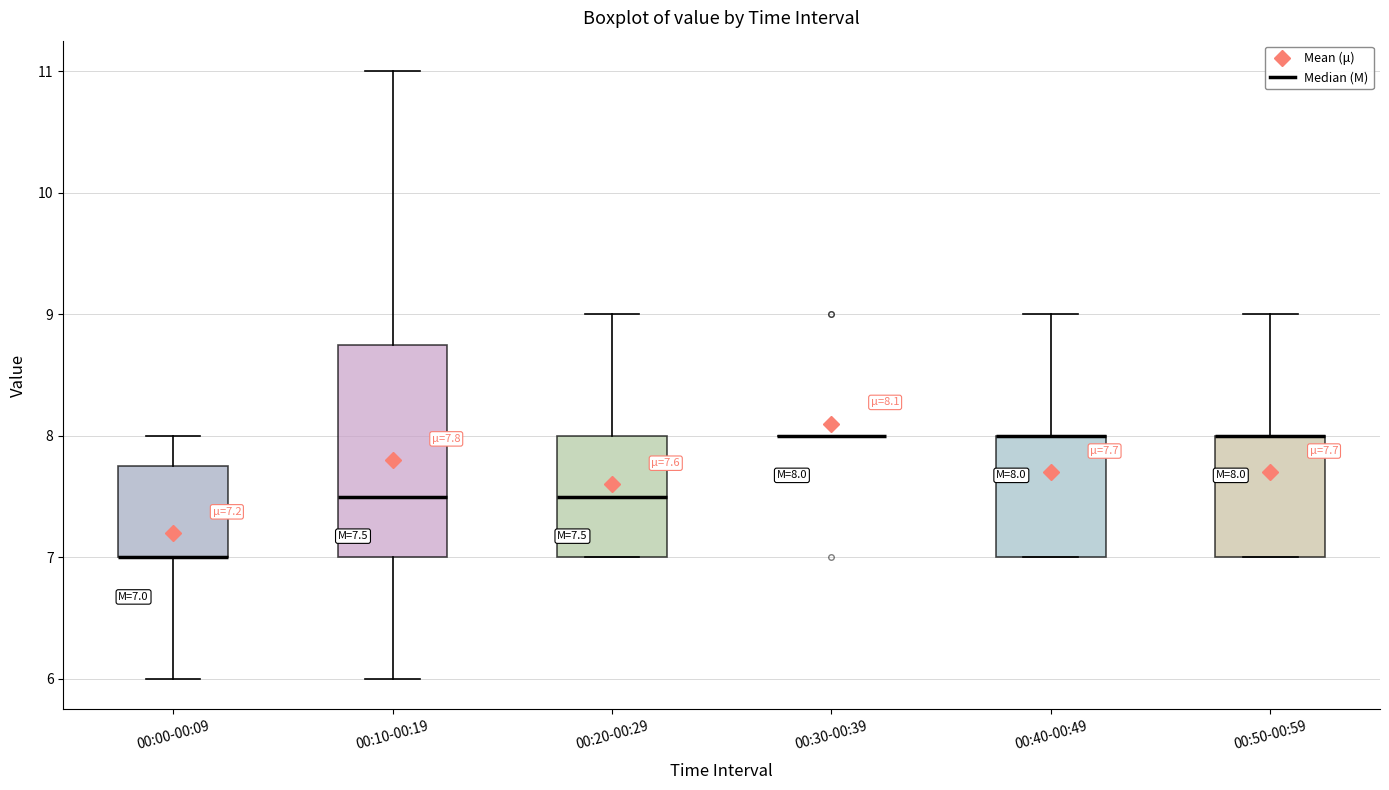

Which box is the tallest, from its lower edge to its upper edge?

00:10-00:19